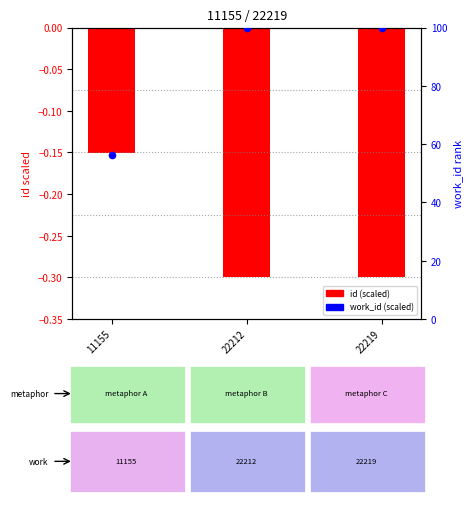

At how many categories does at least one series exceed 64?

2